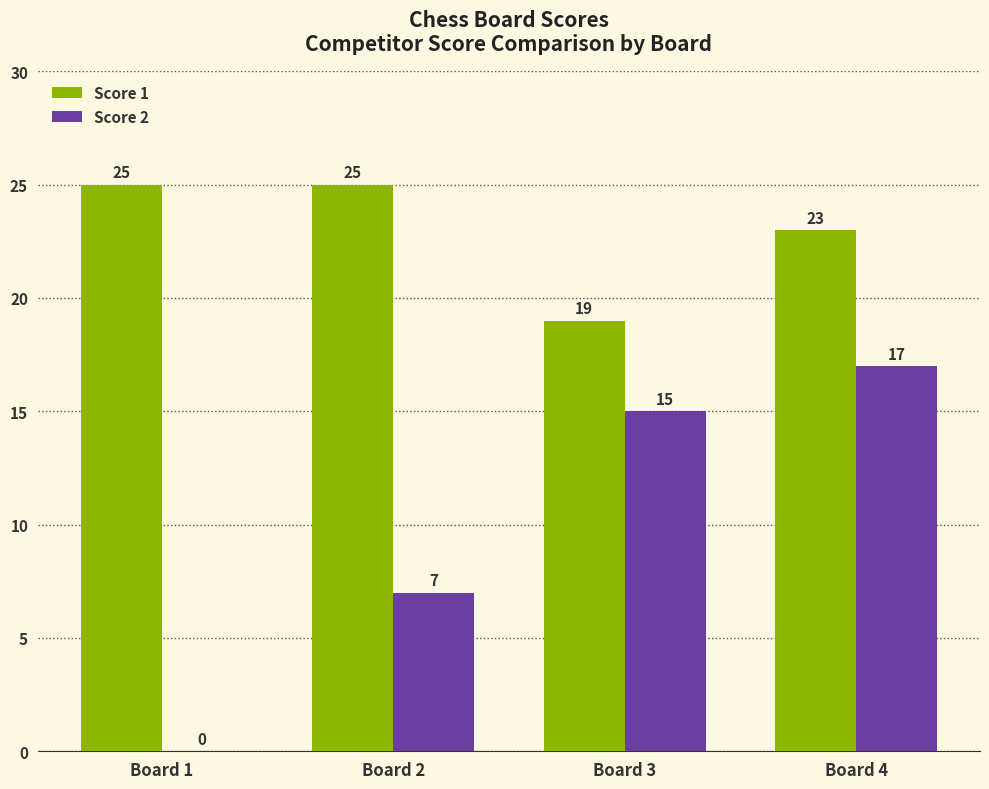

Are the bars horizontal?

No